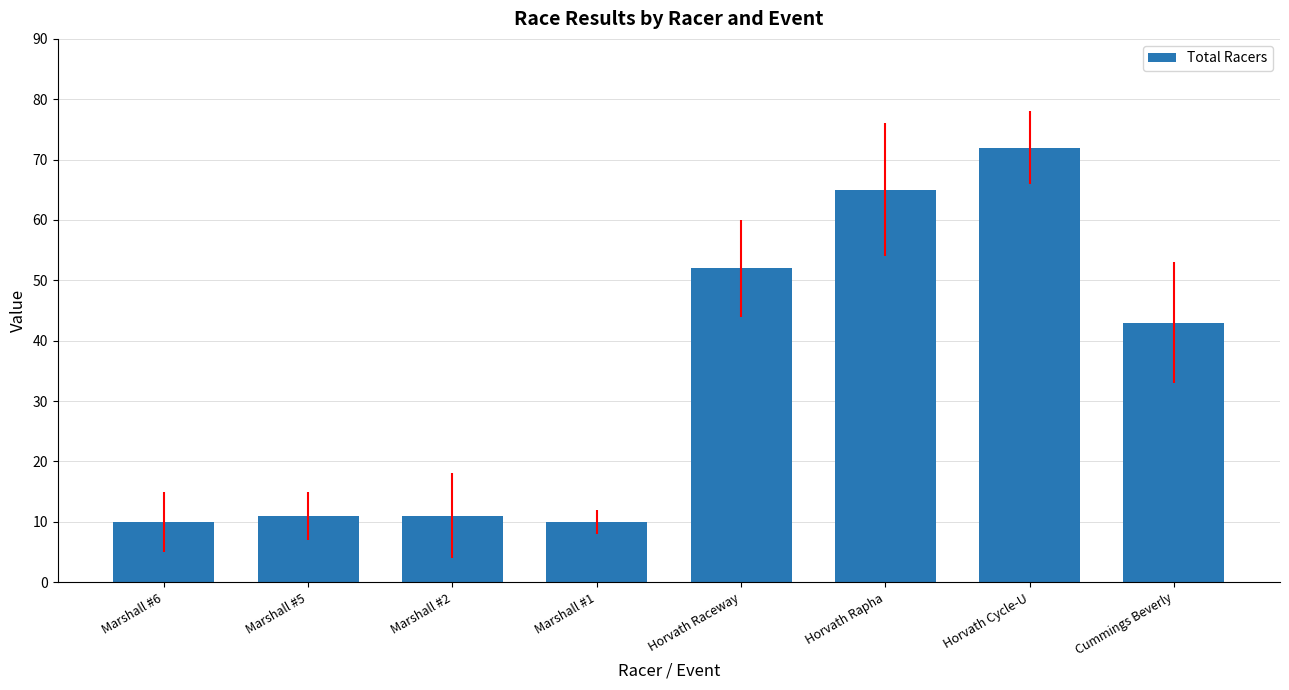

True or false: the data shows 4 at Marshall #2.

False